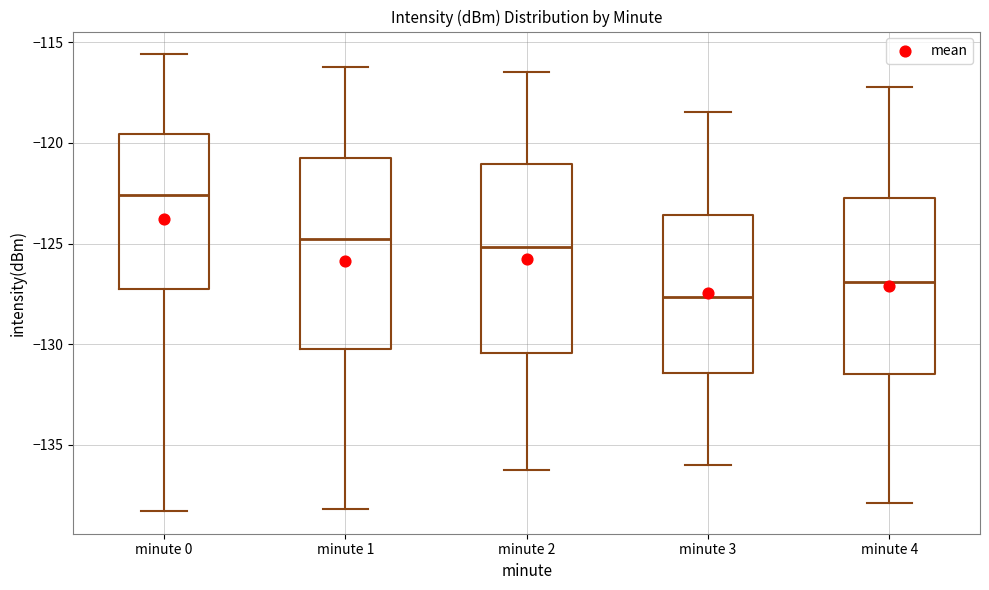

Which box's median line is the highest?

minute 0